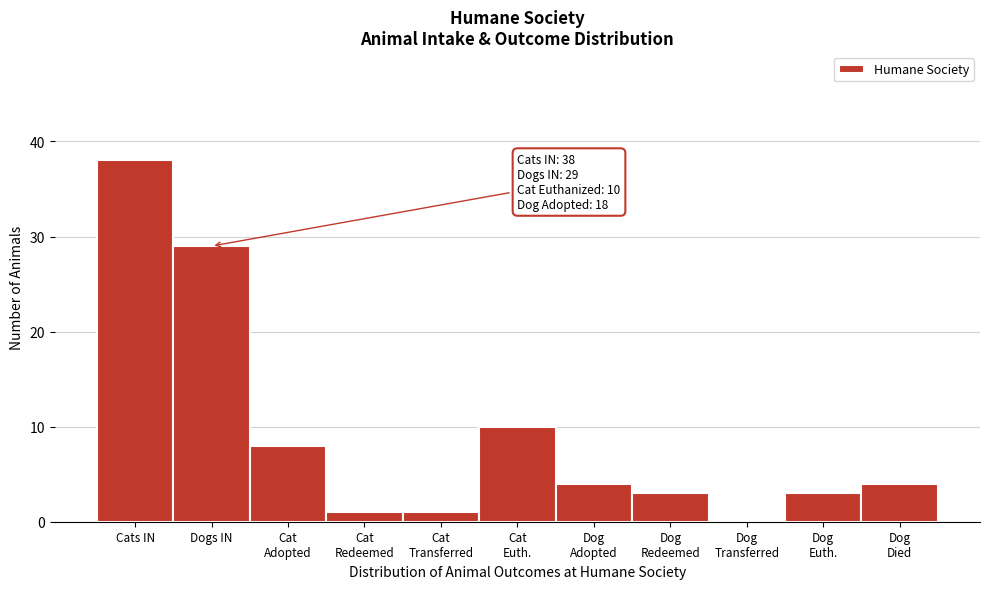

What is the maximum value shown in the chart?

38